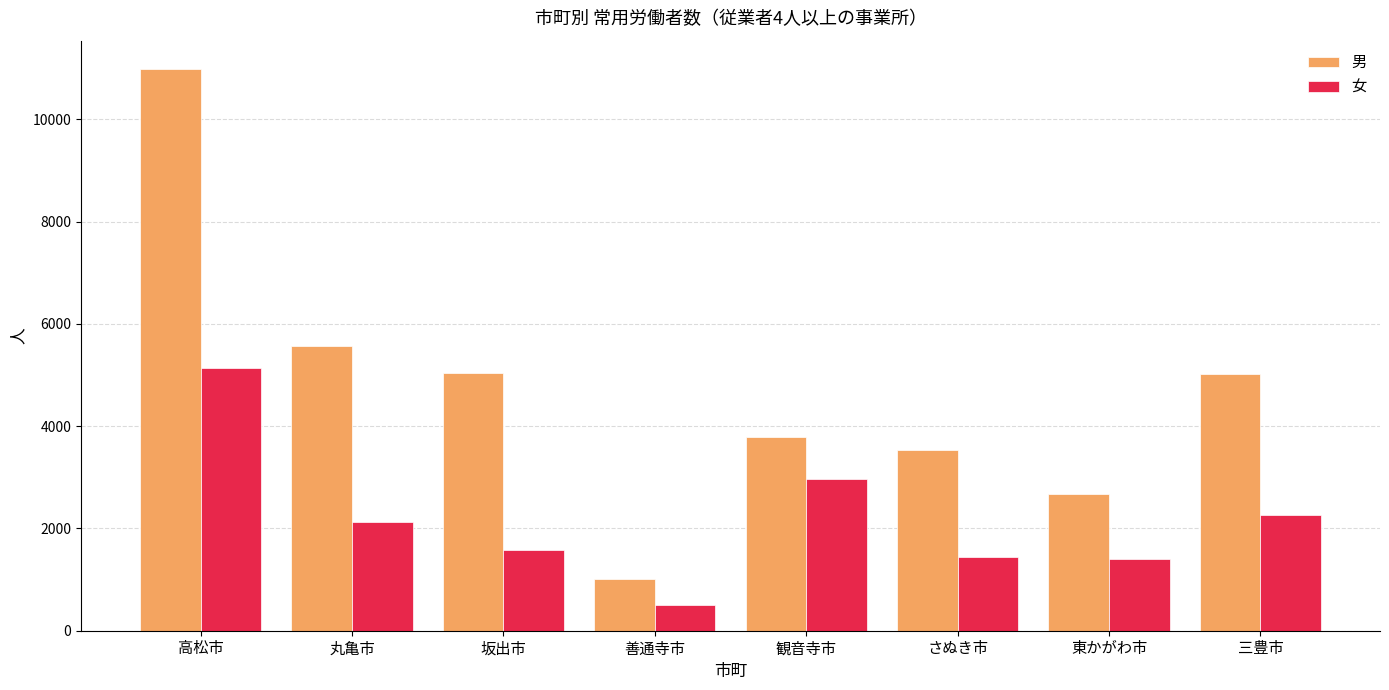

What is the sum of all 男 values?

37628